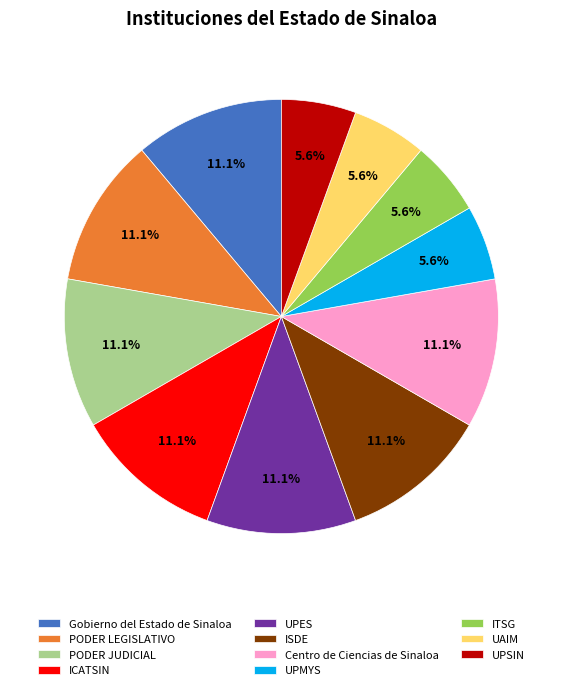

To the nearest percent, what percentage of the pie is PODER LEGISLATIVO?

11%